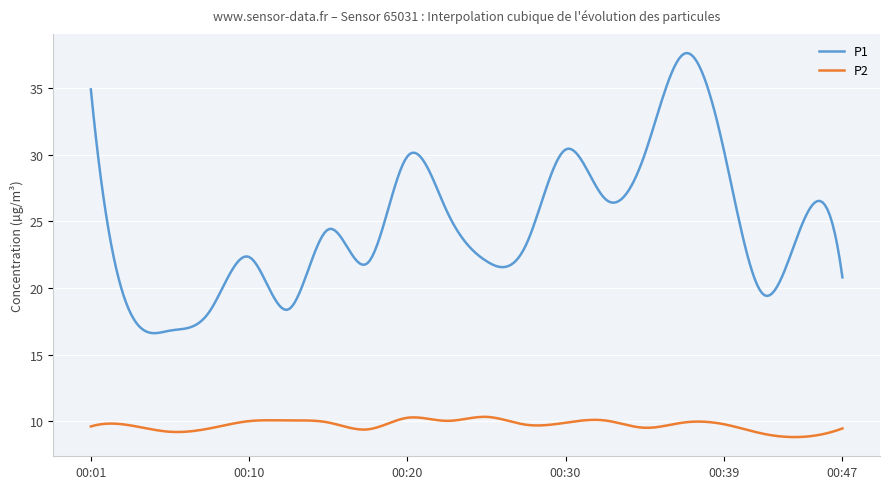

What is the minimum value for P2?

8.8